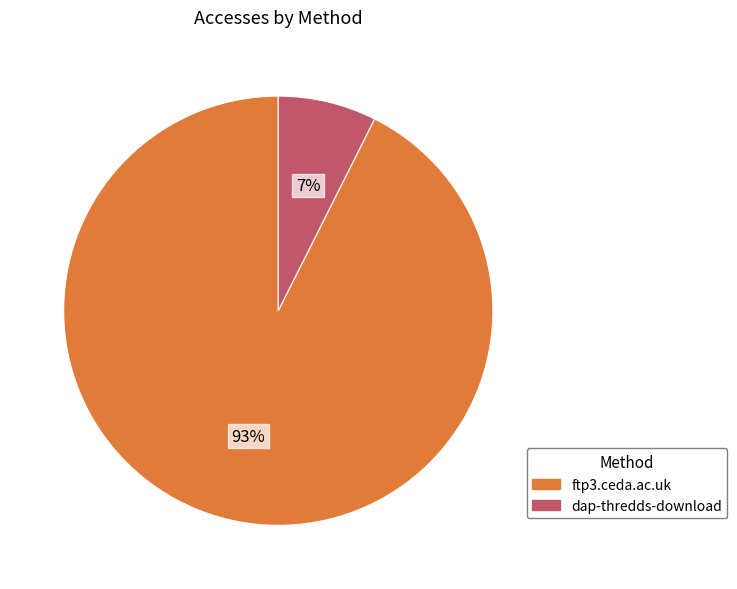

Which category has the biggest portion of the pie?

ftp3.ceda.ac.uk